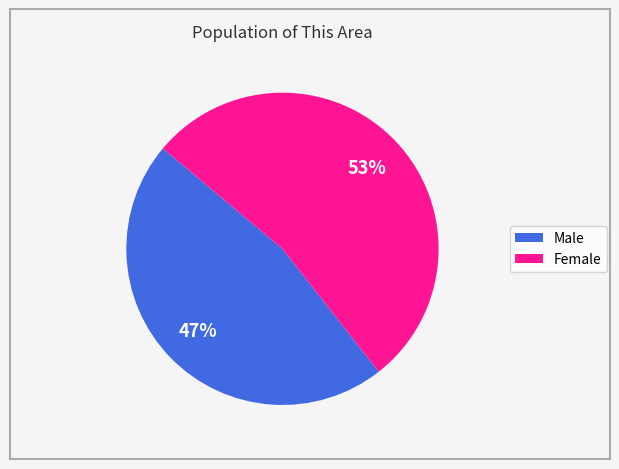

Is the sum of Male and Female greater than half?

Yes